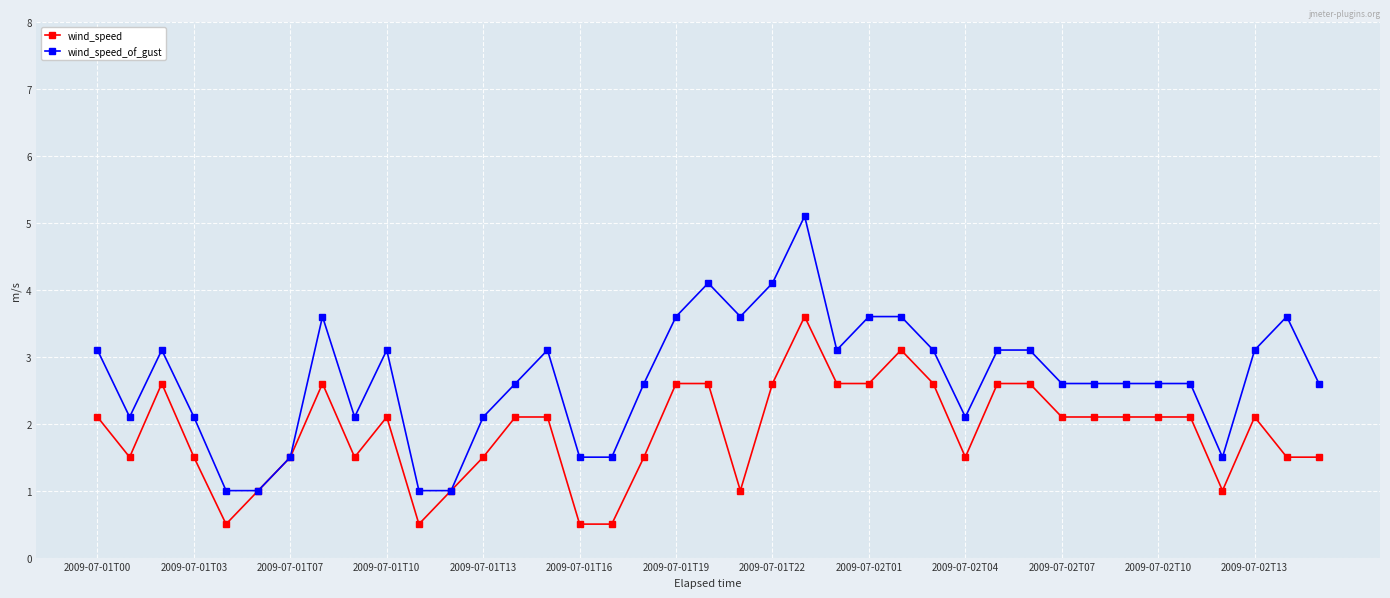

At how many categories does at least one series exceed 3?

18